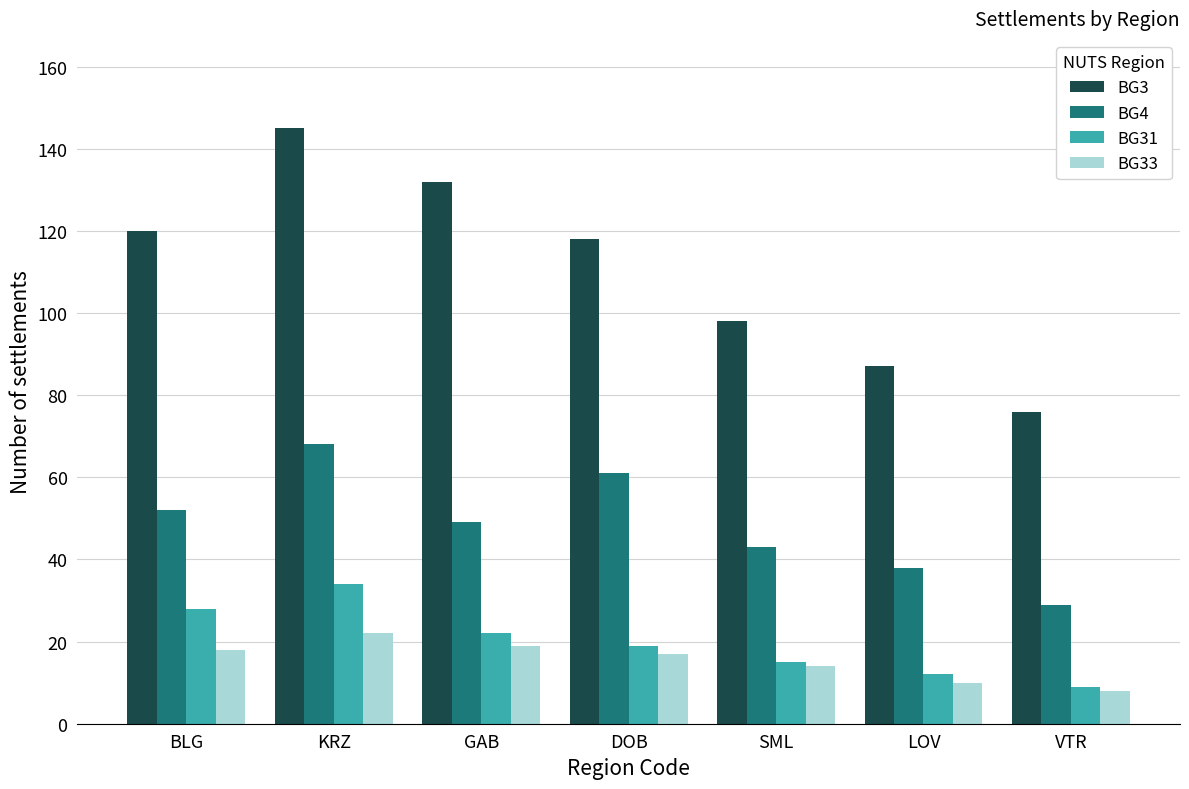

Rank the series by their maximum value, from lowest to highest.

BG33, BG31, BG4, BG3